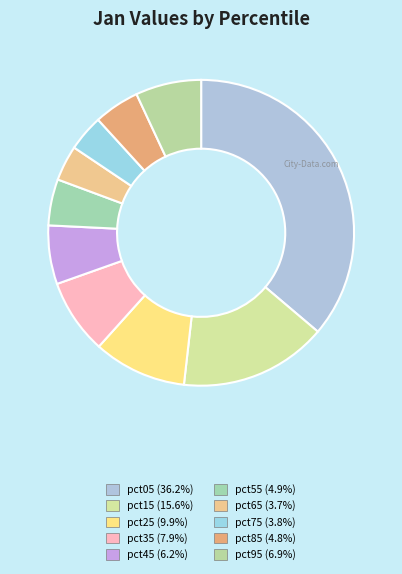

Does any single category account for the majority?

No